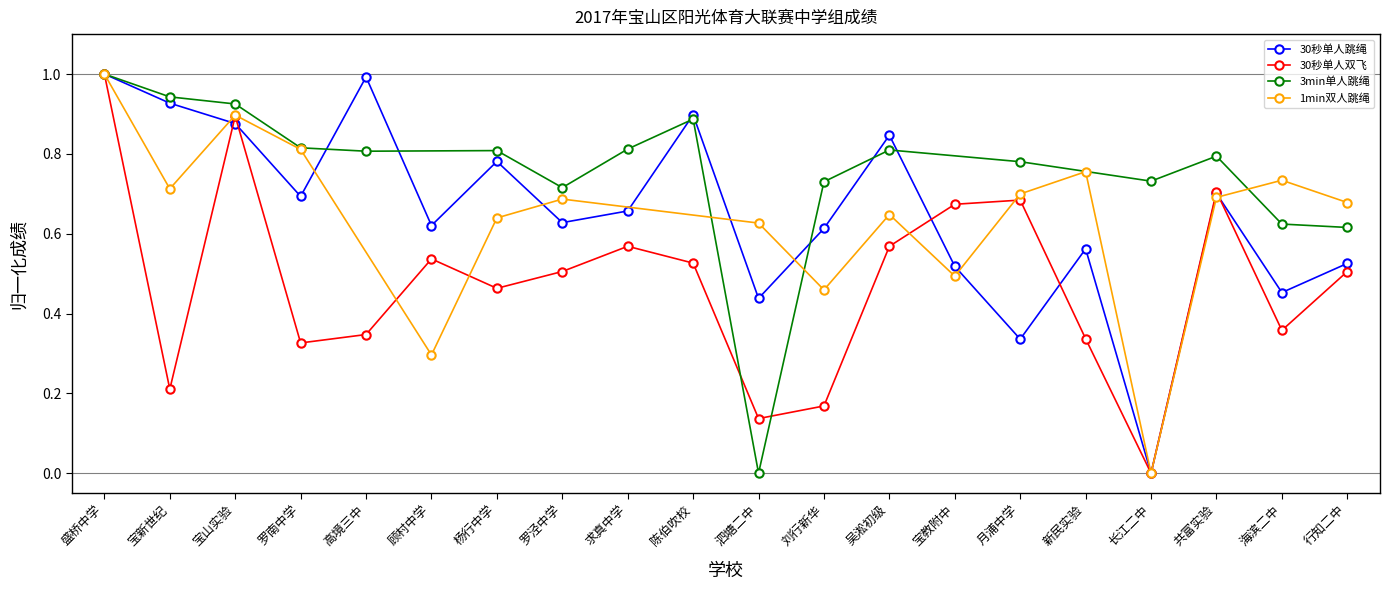

Which series has the largest range (max minus min)?

30秒单人跳绳